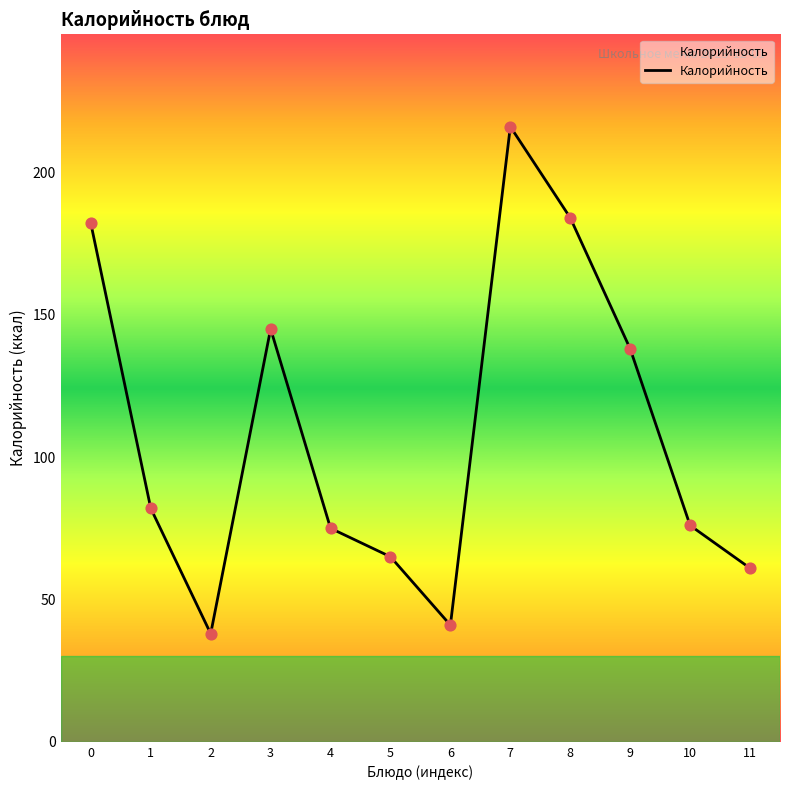

Which has a higher value, 5 or 7?

7